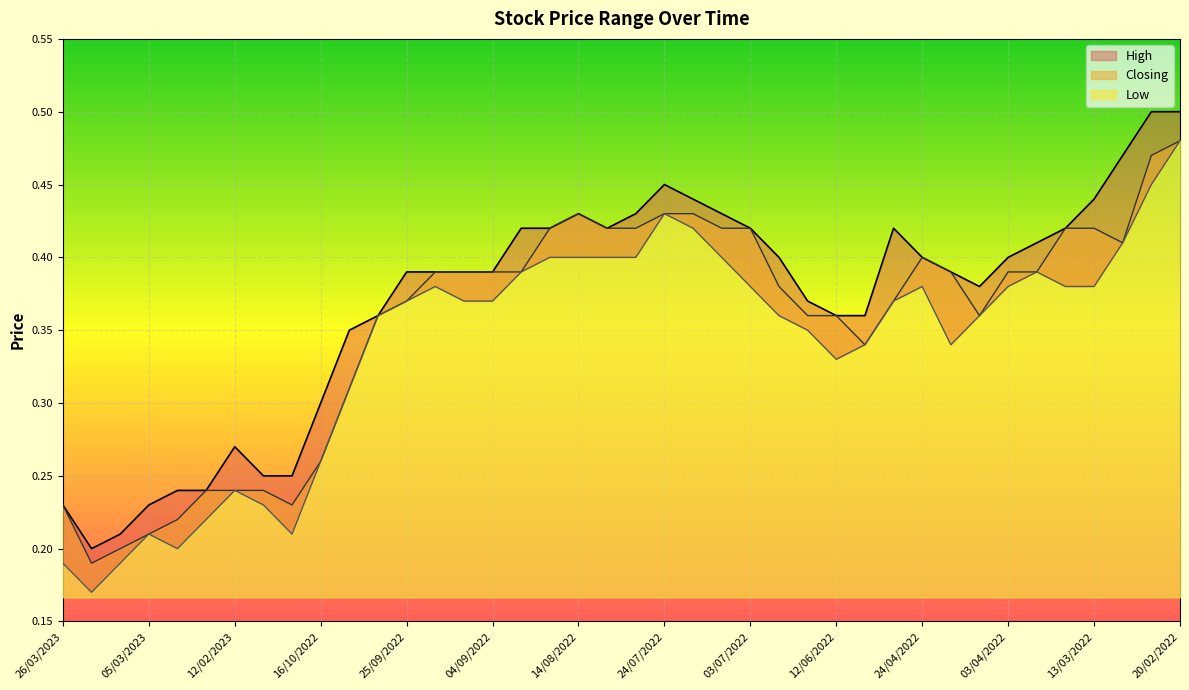

Is the value of Low at 19/02/2023 greater than the value of Closing at 03/04/2022?

No